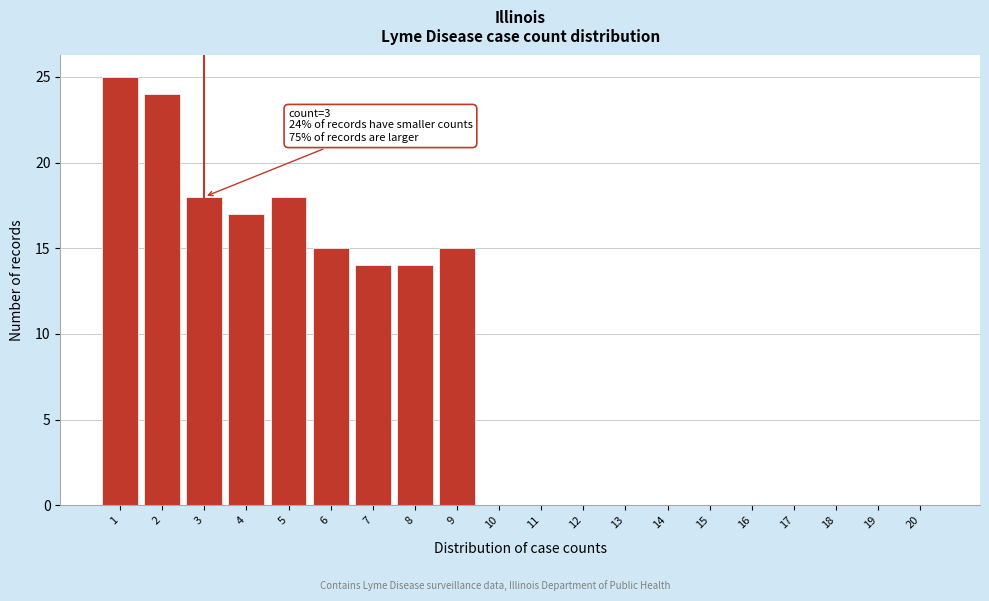

Reading left to right, list all the values displayed in this chart.

1=25	2=24	3=18	4=17	5=18	6=15	7=14	8=14	9=15	10=0	11=0	12=0	13=0	14=0	15=0	16=0	17=0	18=0	19=0	20=0